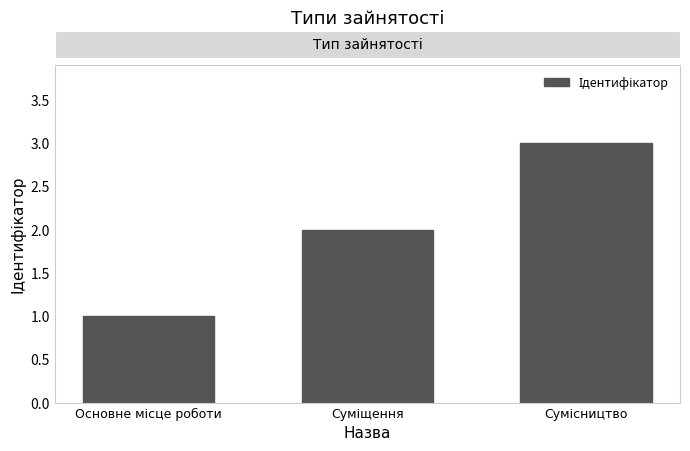

How many series are shown in this chart?

1